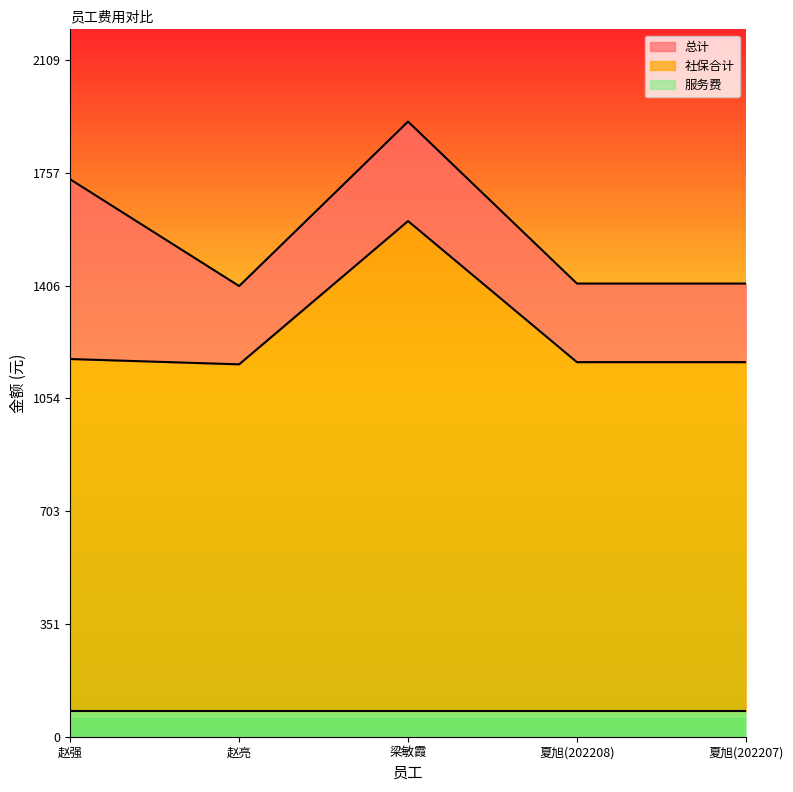

Read the 社保合计 value at 赵强.

1177.2